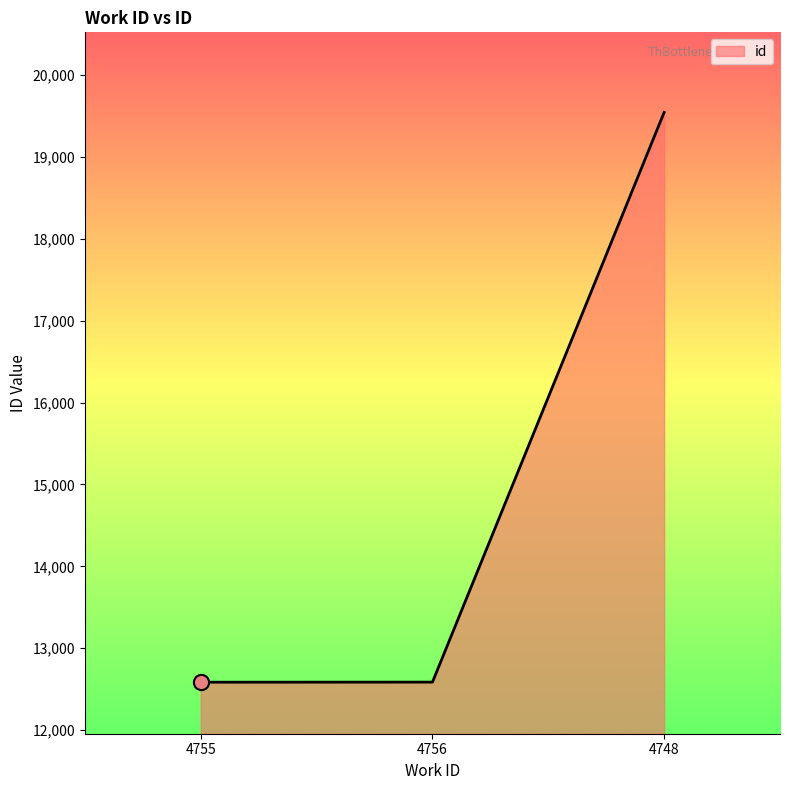

What is the ratio of the value at 4755 to the value at 4756?

1.0